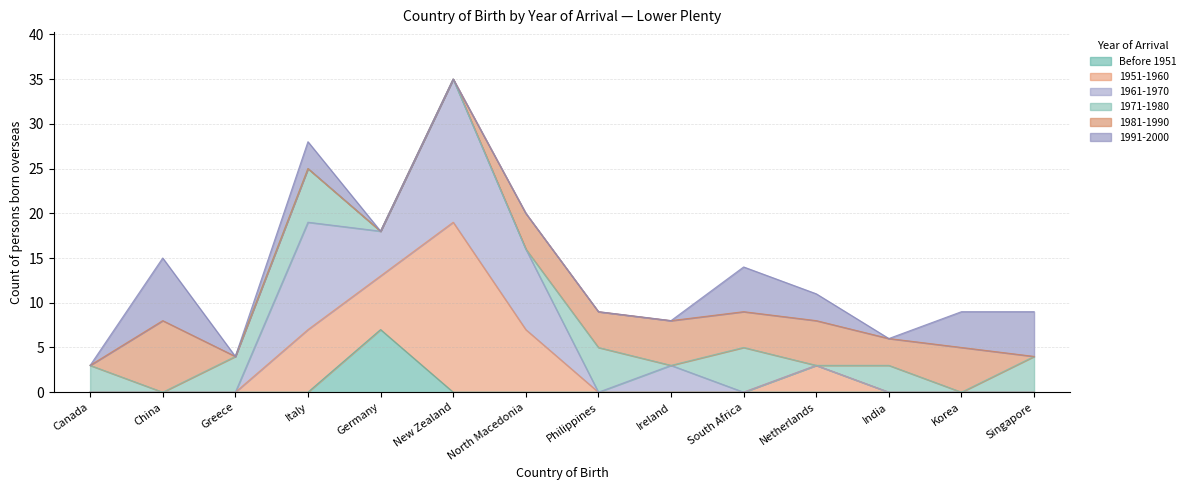

At which category is the sum across all series the highest?

New Zealand